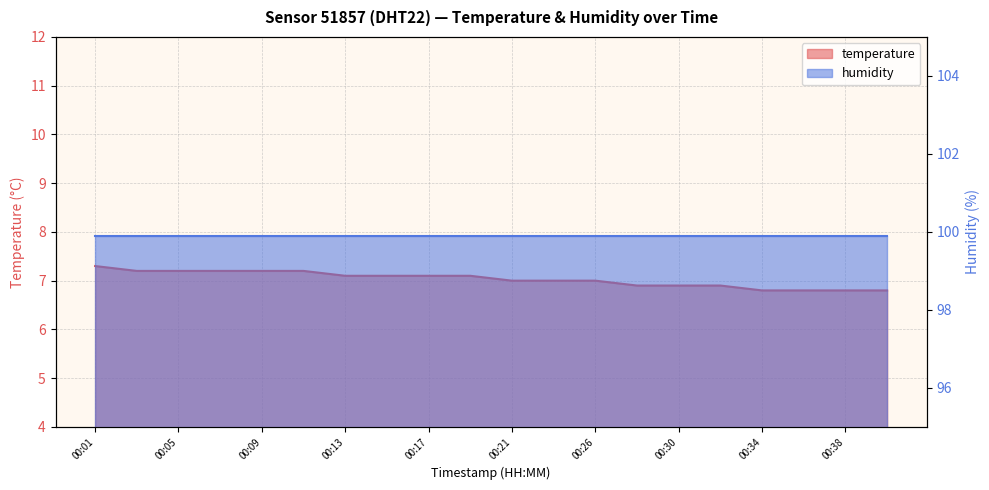

What is the change in value from 00:13 to 00:38?

-0.3